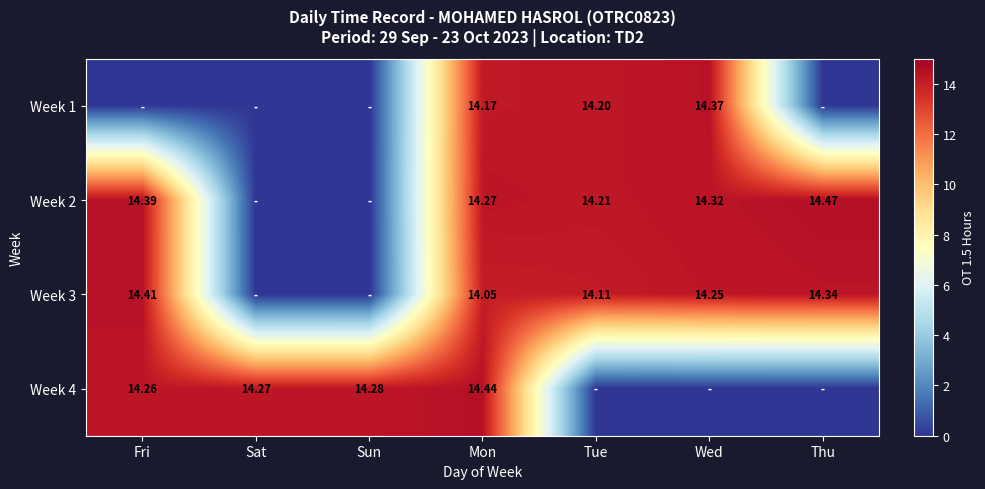

Where is Week 1 nearest to the value 7?

Fri